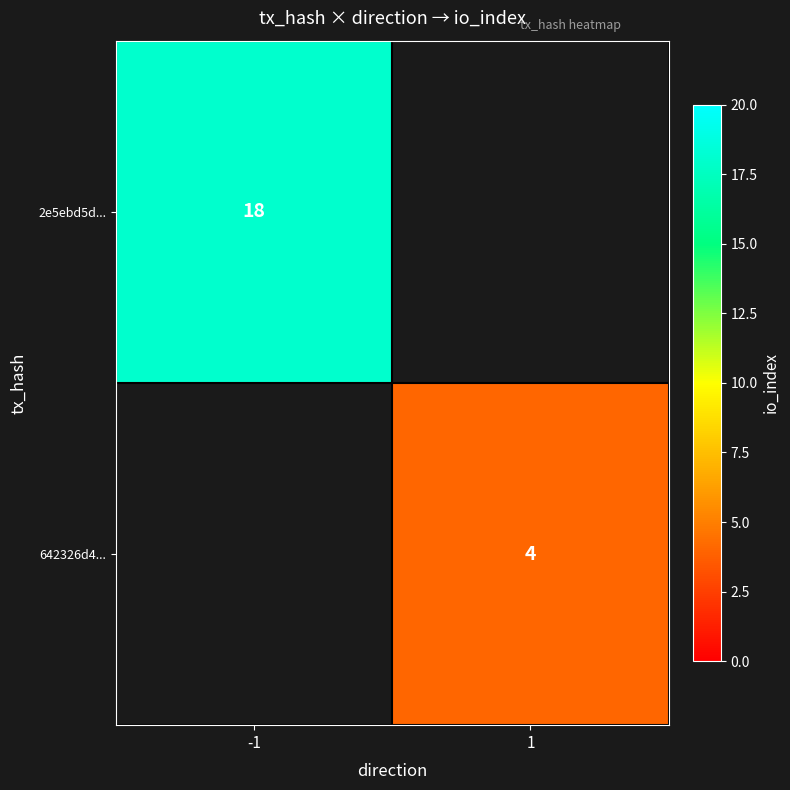

The 642326d4... series shows 6 at 1. True or false?

False